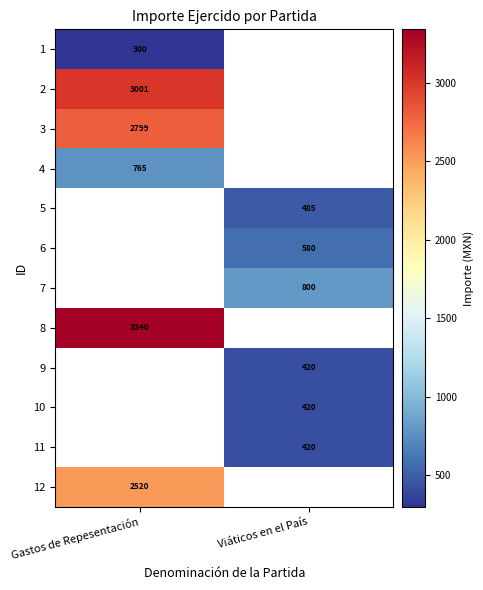

Is the value of 5 at Viáticos en el País greater than the value of 10 at Viáticos en el País?

Yes